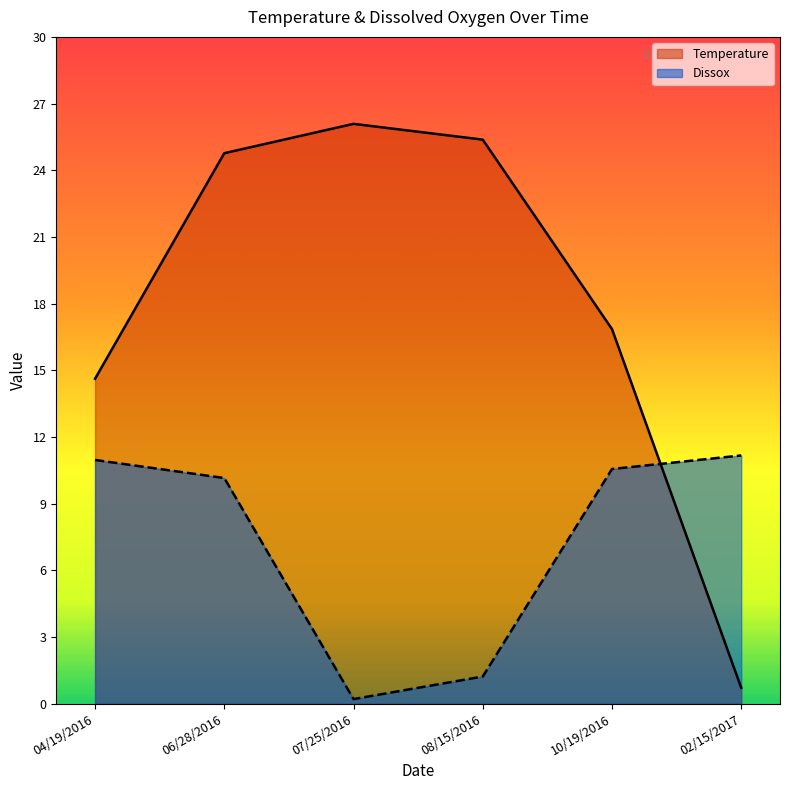

Which series has the widest spread of values?

Temperature